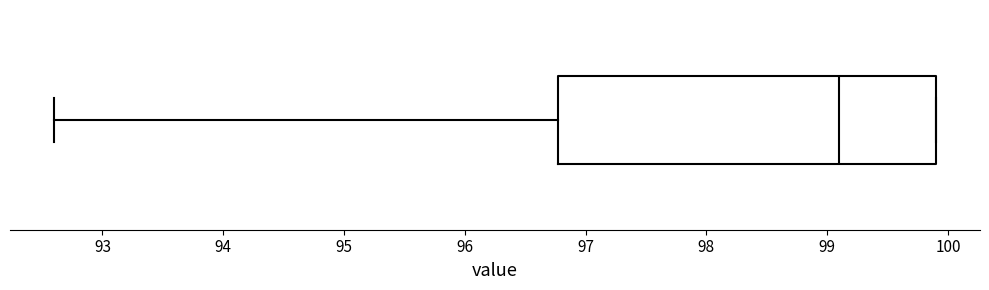

Read this box plot against the x-axis: the position of the median line, the range covered by the box, and the ends of both whiskers. The values are not printed on the chart, so give them approximately, as read against the axis.

median 99.1, box 96.8 to 99.9, whiskers 92.6 to 99.9